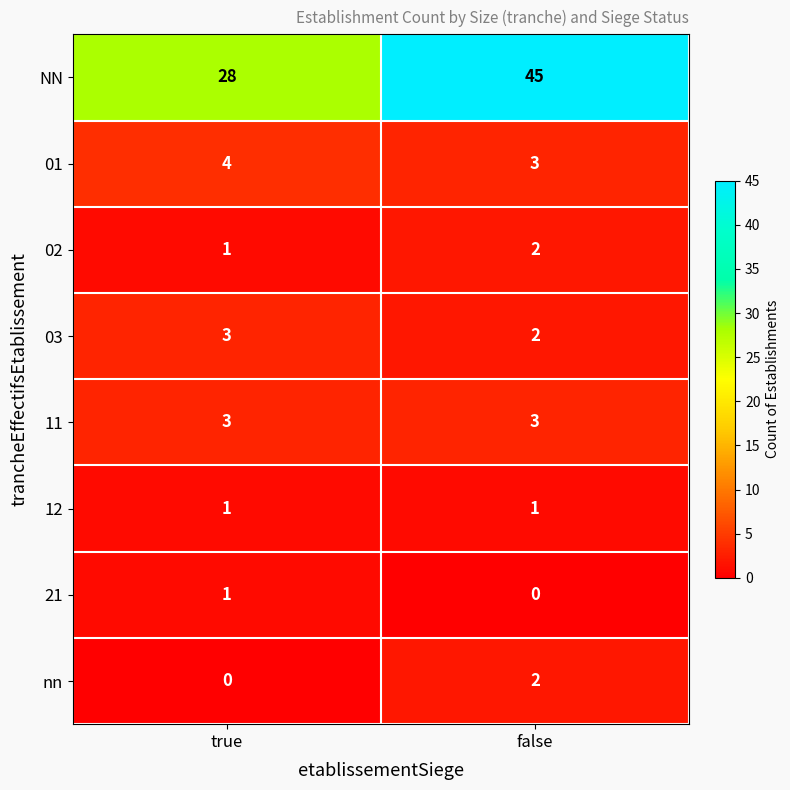

At which category is the sum across all series the highest?

false